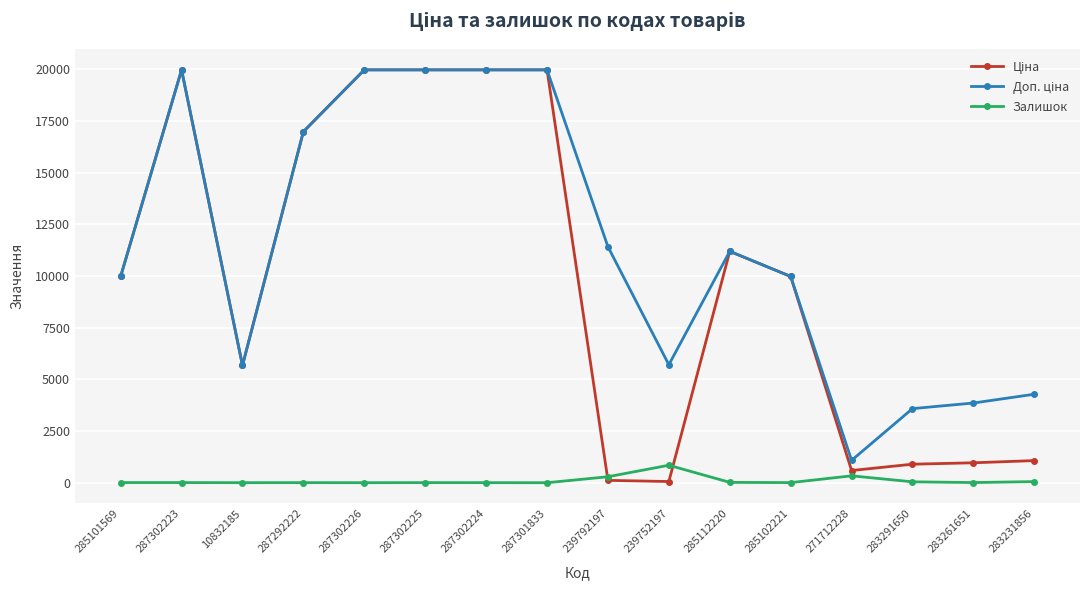

Count the number of data series in this chart.

3